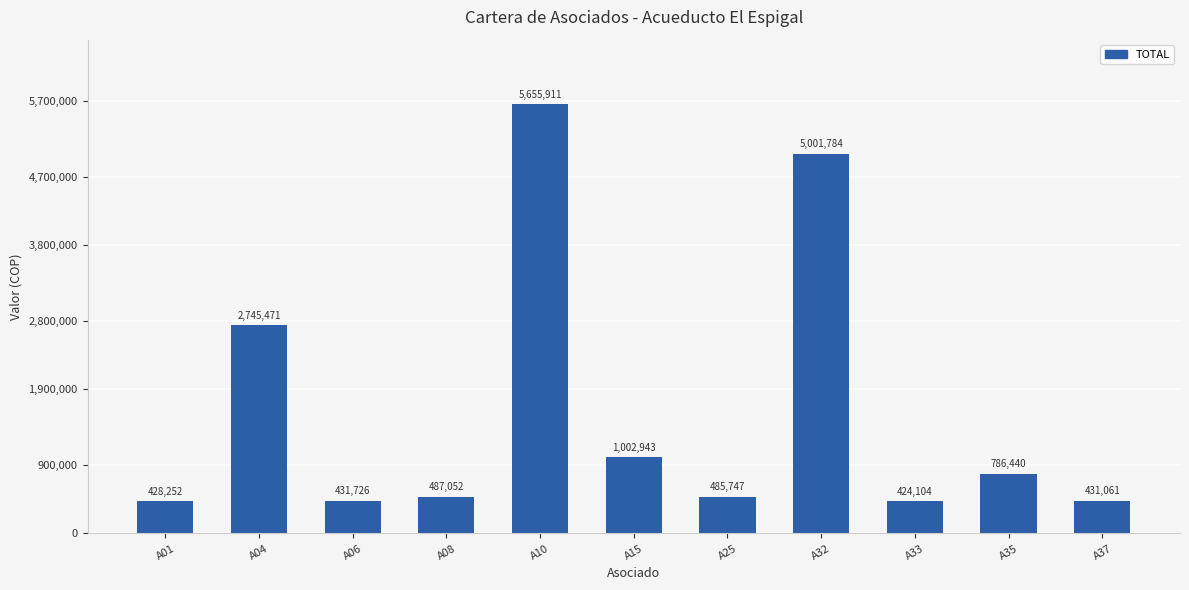

Reading left to right, transcribe all the data shown in this chart.

428252	2745471	431726	487052	5655911	1002943	485747	5001784	424104	786440	431061